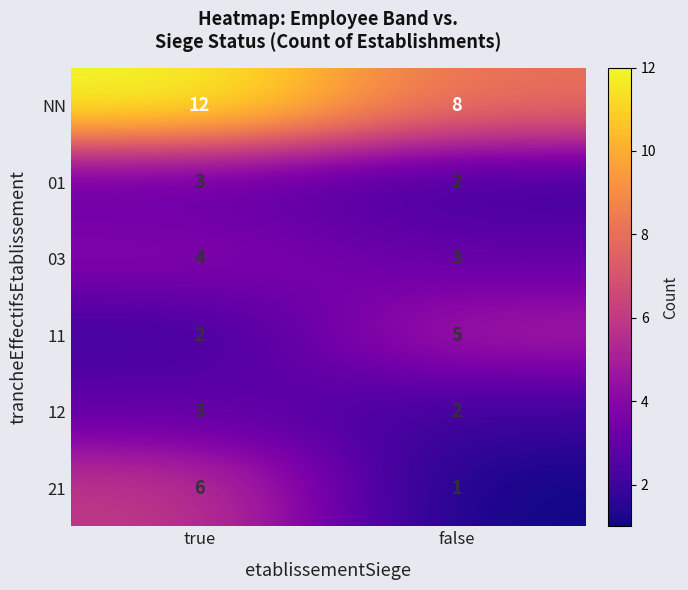

What is the average value of the NN series?

10